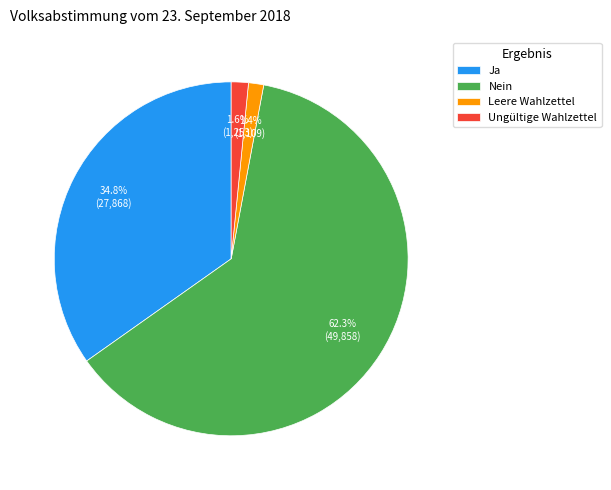

Is there any slice that represents more than half of the pie?

Yes